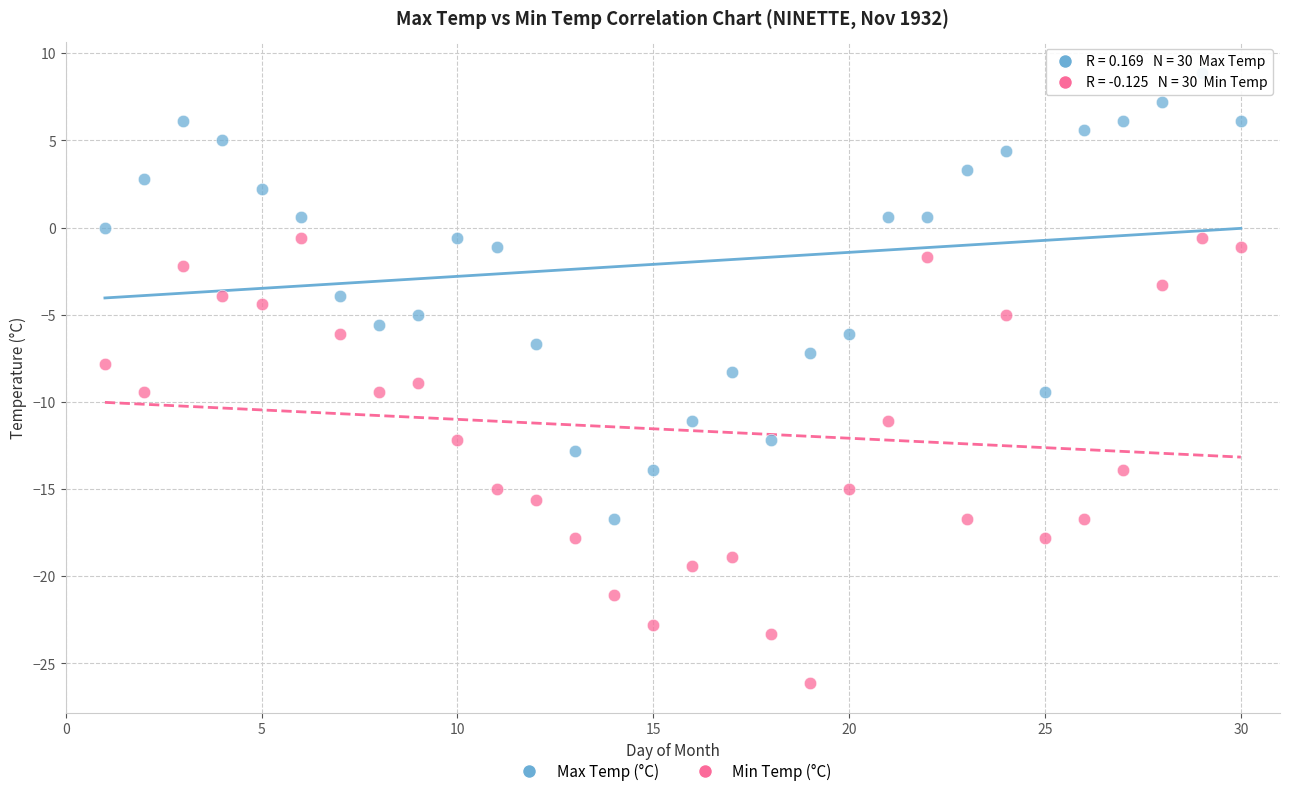

Which series reaches the maximum Y coordinate?

Max Temp (°C)